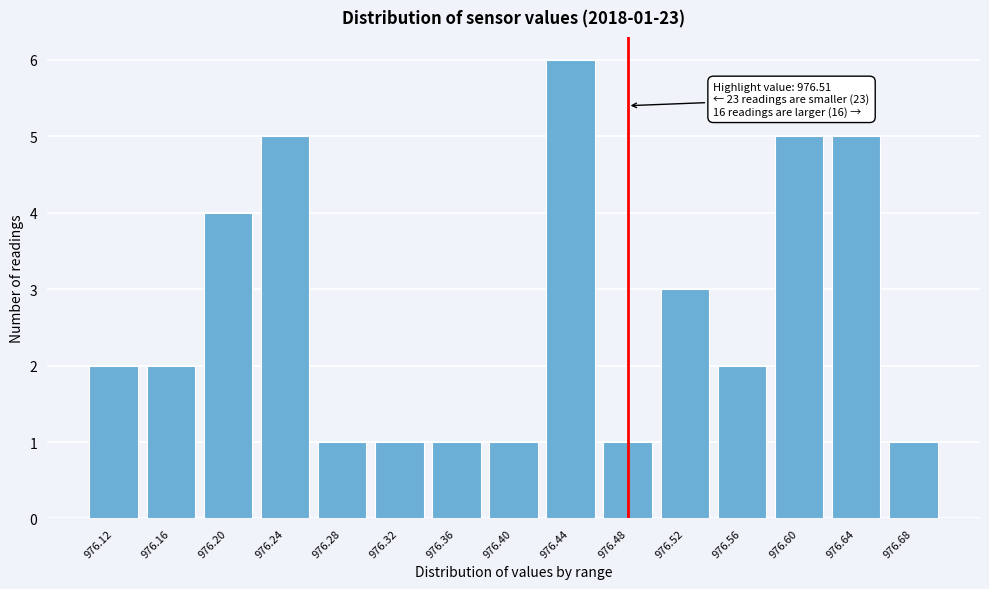

Reading right to left, extract all data points from this chart.

1	5	5	2	3	1	6	1	1	1	1	5	4	2	2